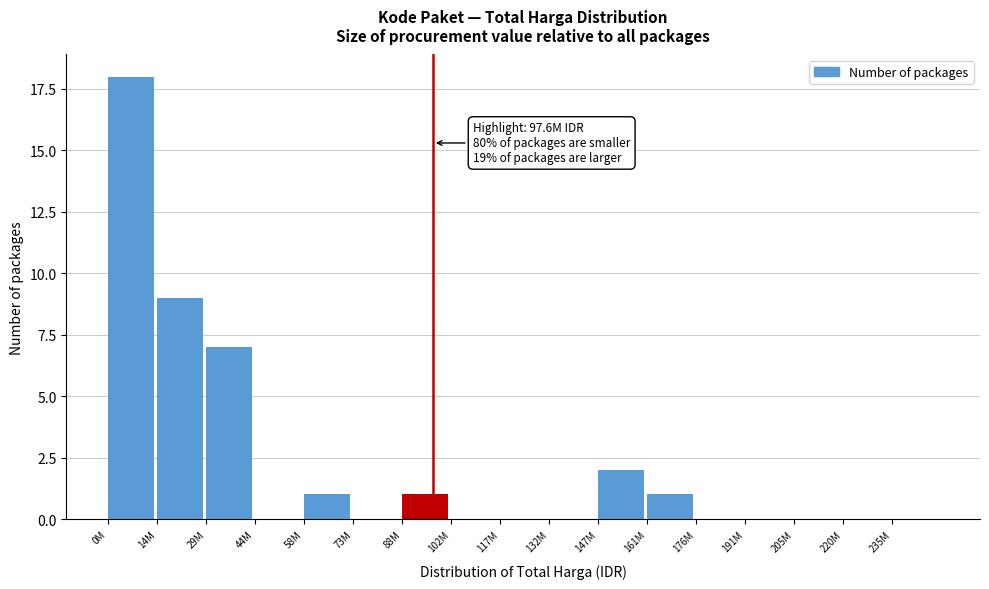

Reading left to right, extract all data points from this chart.

0M=18	14M=9	29M=7	44M=0	58M=1	73M=0	88M=1	102M=0	117M=0	132M=0	147M=2	161M=1	176M=0	191M=0	205M=0	220M=0	235M=0